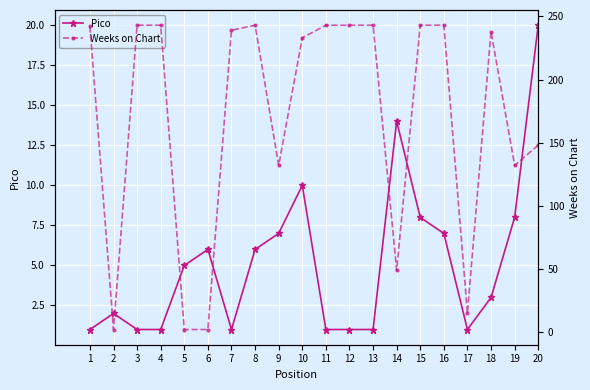

Is it true that Weeks on Chart equals 316 at 10?

False